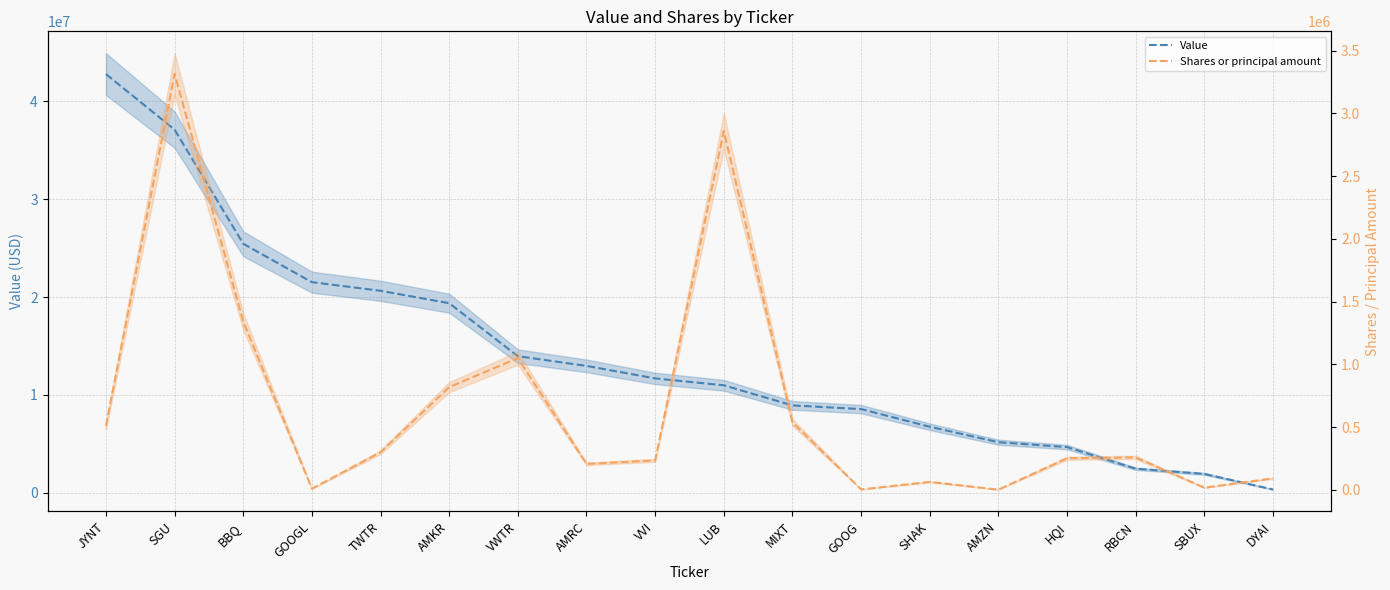

True or false: Shares or principal amount has a value of 510000 at JYNT.

True